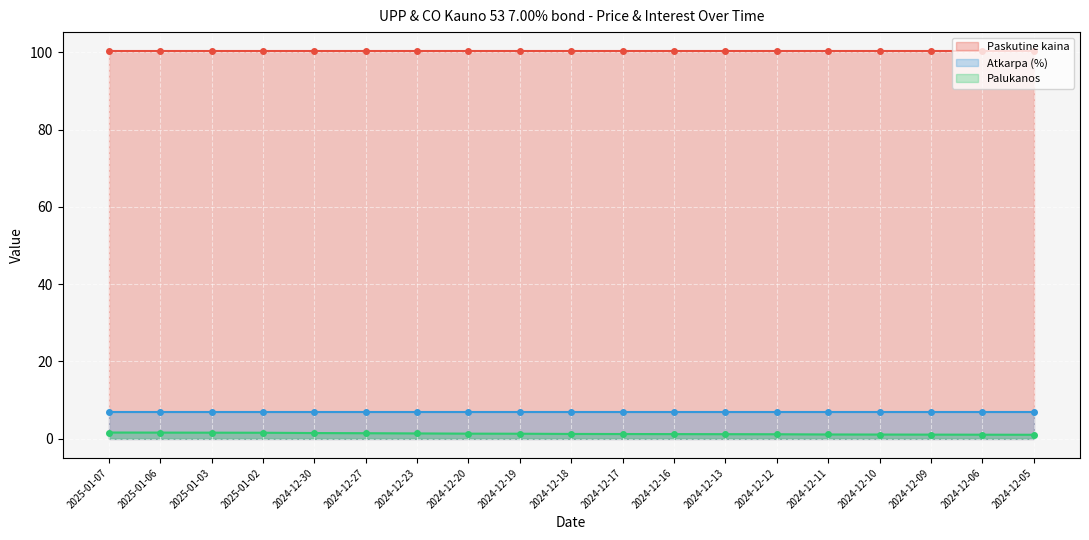

What value does the Palukanos series have at 2025-01-03?

1.6